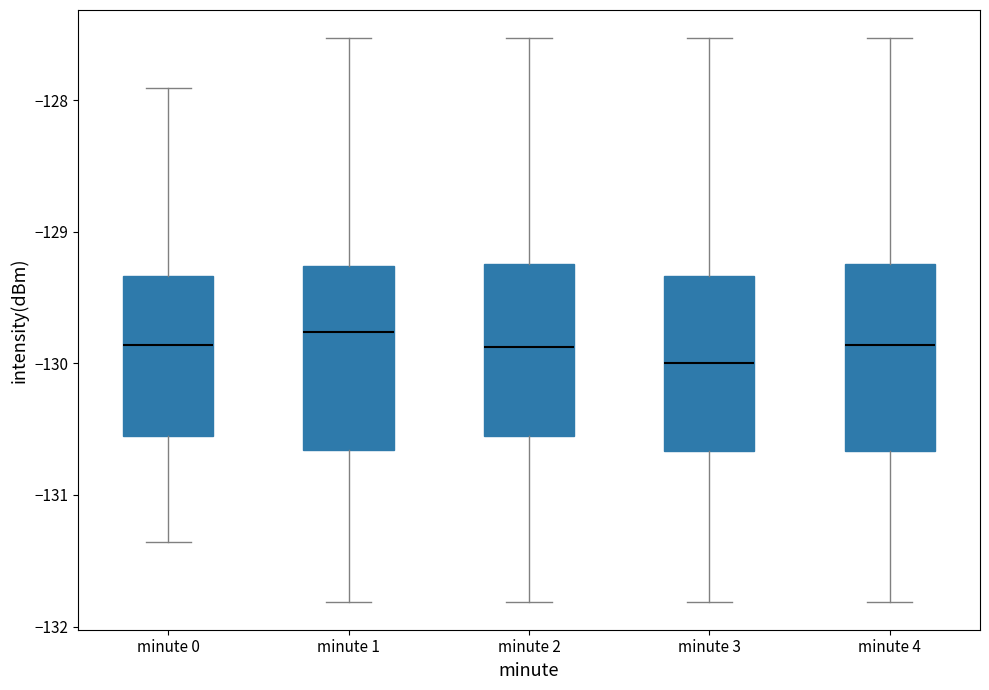

Reading left to right, transcribe this box plot: for each box, give where its median line is, the range the box spans, and where its two whiskers end, as read against the y-axis. The values are not printed on the chart, so give them approximately, as read against the axis.

minute 0: median -129.9, box -130.6 to -129.3, whiskers -131.4 to -127.9
minute 1: median -129.8, box -130.7 to -129.3, whiskers -131.8 to -127.5
minute 2: median -129.9, box -130.6 to -129.2, whiskers -131.8 to -127.5
minute 3: median -130.0, box -130.7 to -129.3, whiskers -131.8 to -127.5
minute 4: median -129.9, box -130.7 to -129.2, whiskers -131.8 to -127.5